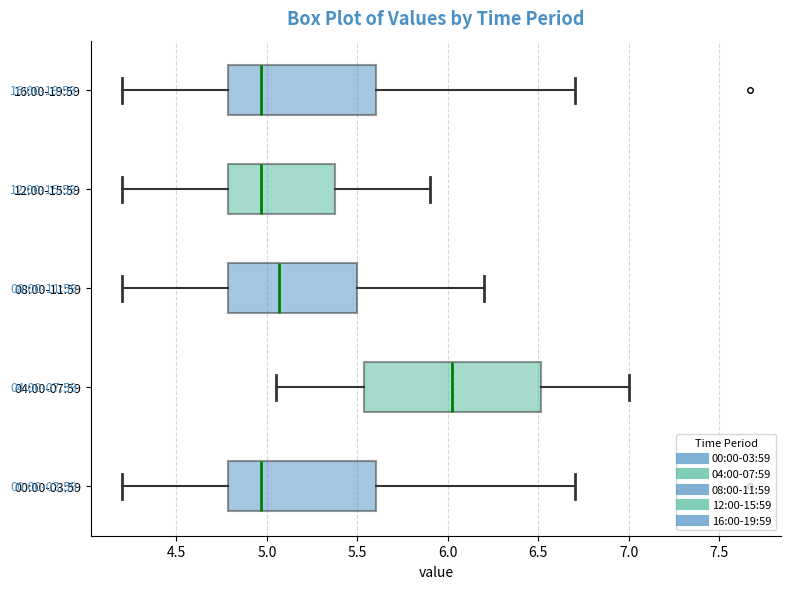

Comparing the boxes themselves (not the whiskers), which one is the widest?

04:00-07:59